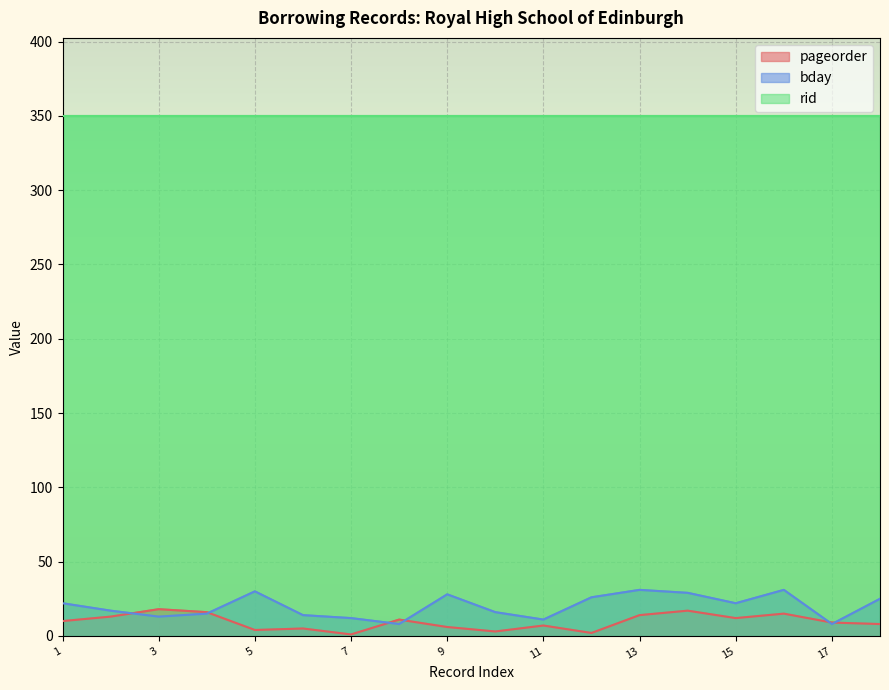

What is the difference between the maximum and second lowest values in the pageorder series?

16